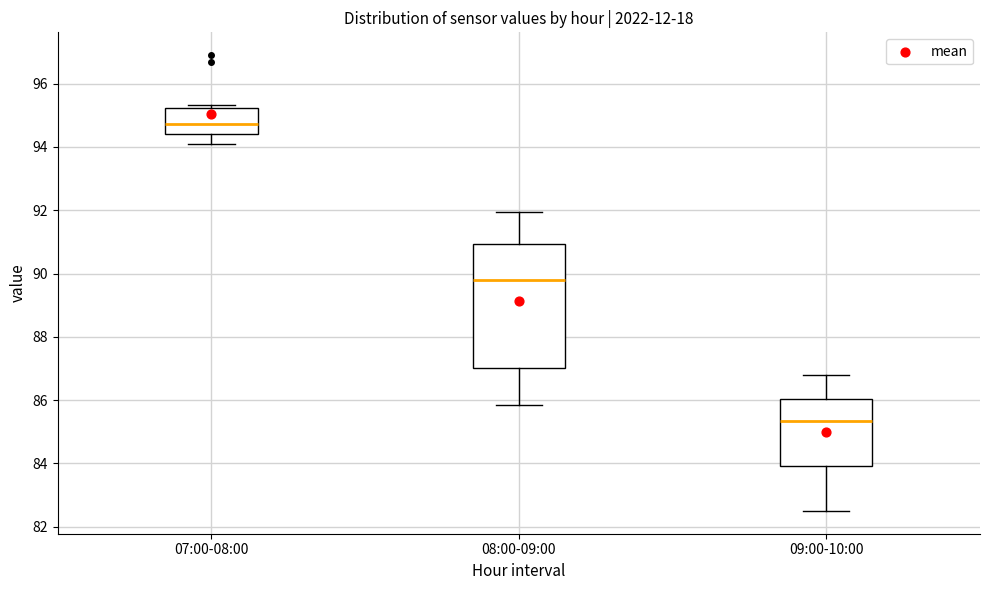

Where is the upper edge of the box for 08:00-09:00 on the y-axis? The values are not printed on the chart, so give them approximately, as read against the axis.

91.0